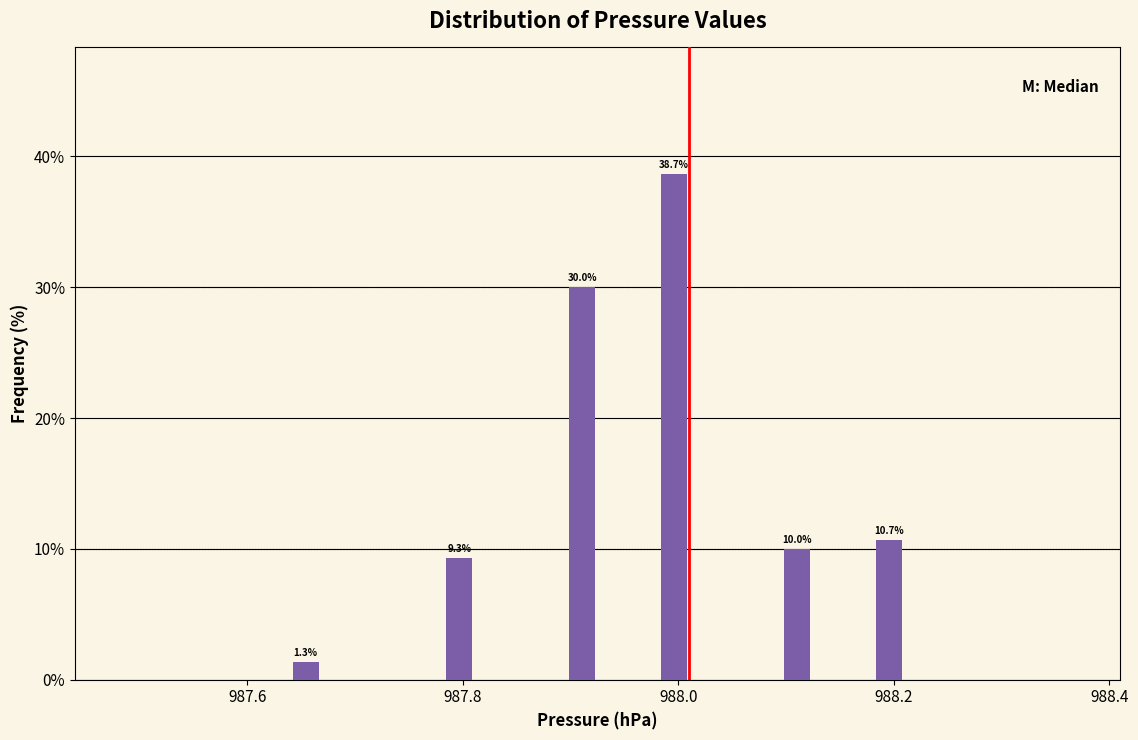

Around what value on the x-axis is the tallest bar? Give the approximate position of its centre, as read against the axis.

988.00